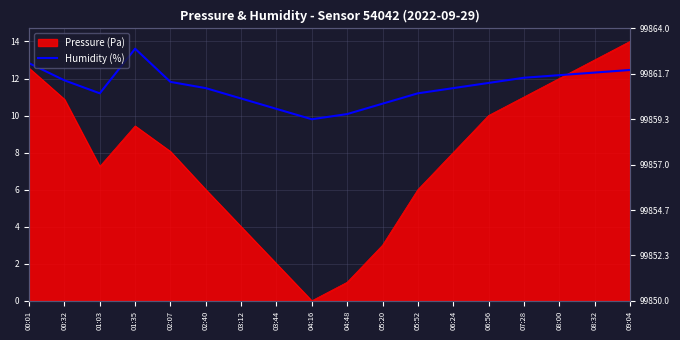

What is the average value?

11.6